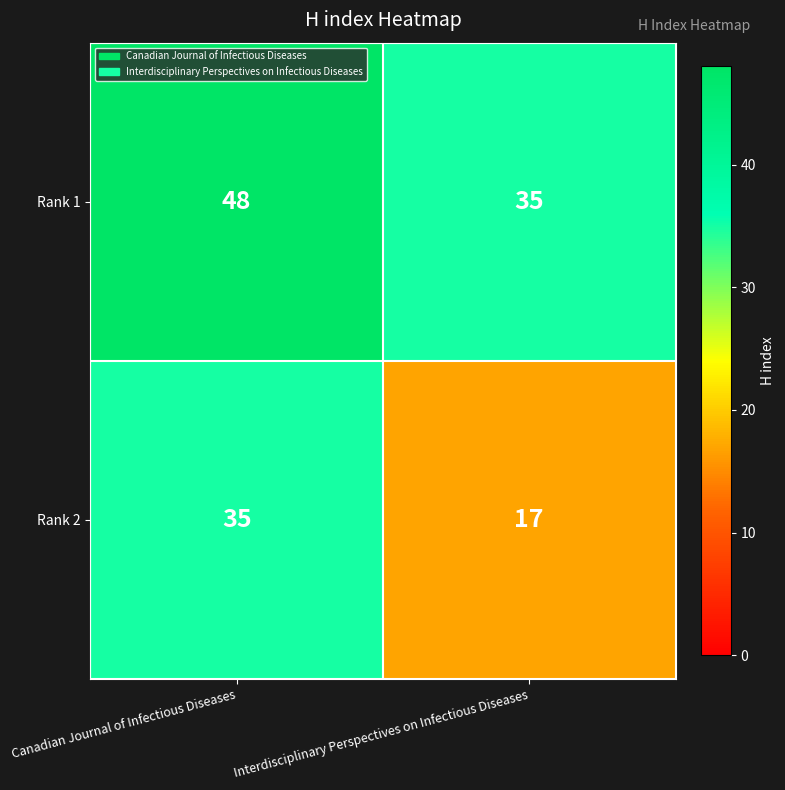

Reading left to right, what are all the values shown in this chart?

Rank 1: Canadian Journal of Infectious Diseases=48	Interdisciplinary Perspectives on Infectious Diseases=35
Rank 2: Canadian Journal of Infectious Diseases=35	Interdisciplinary Perspectives on Infectious Diseases=17